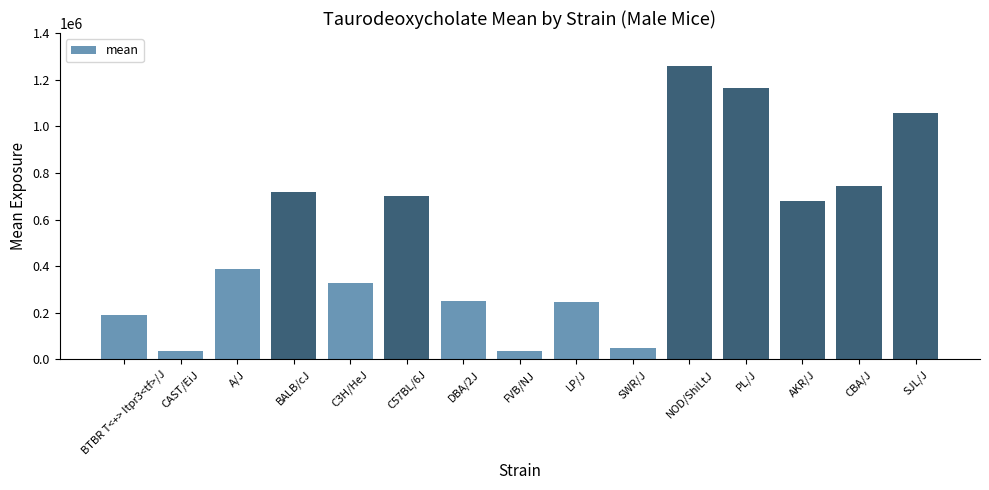

What is the label of the 15th bar from the right?

BTBR T<+> Itpr3<tf>/J